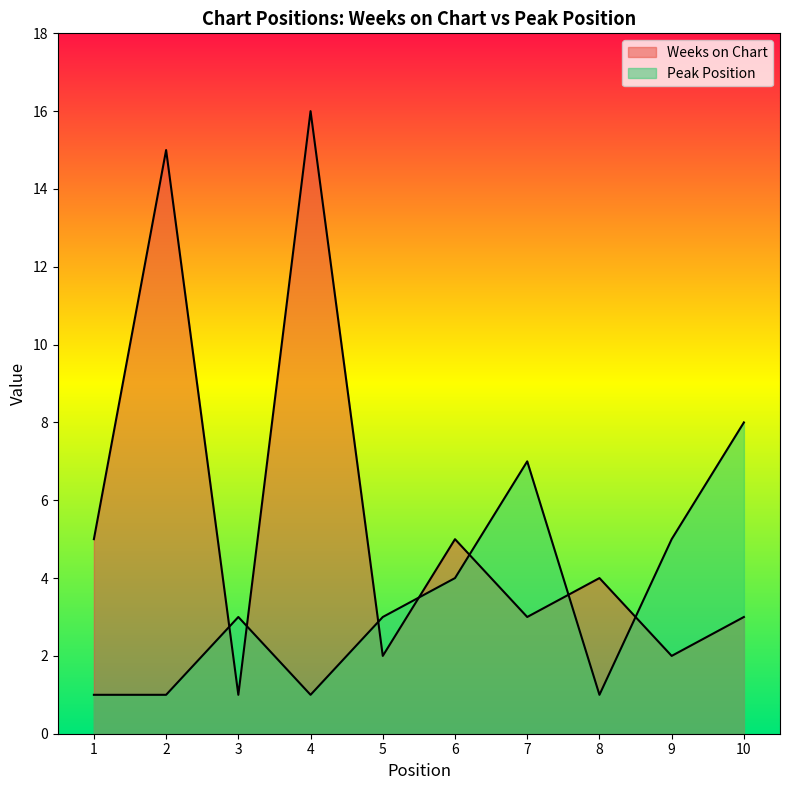

At 2, list the series in order from largest to smallest.

Weeks on Chart, Peak Position